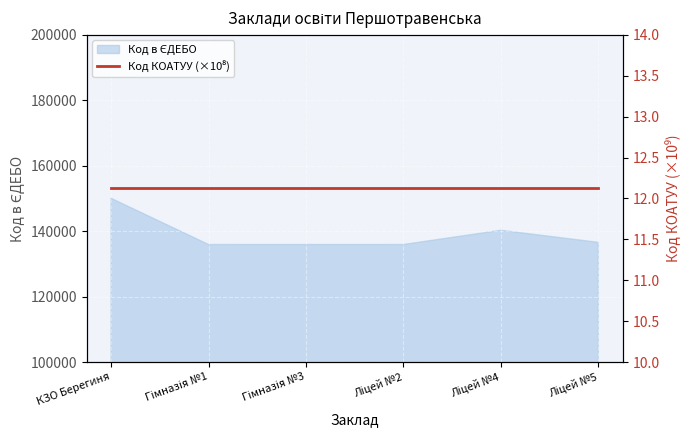

Approximately how many times larger is the value at КЗО Берегиня compared to Гімназія №1?

1.1